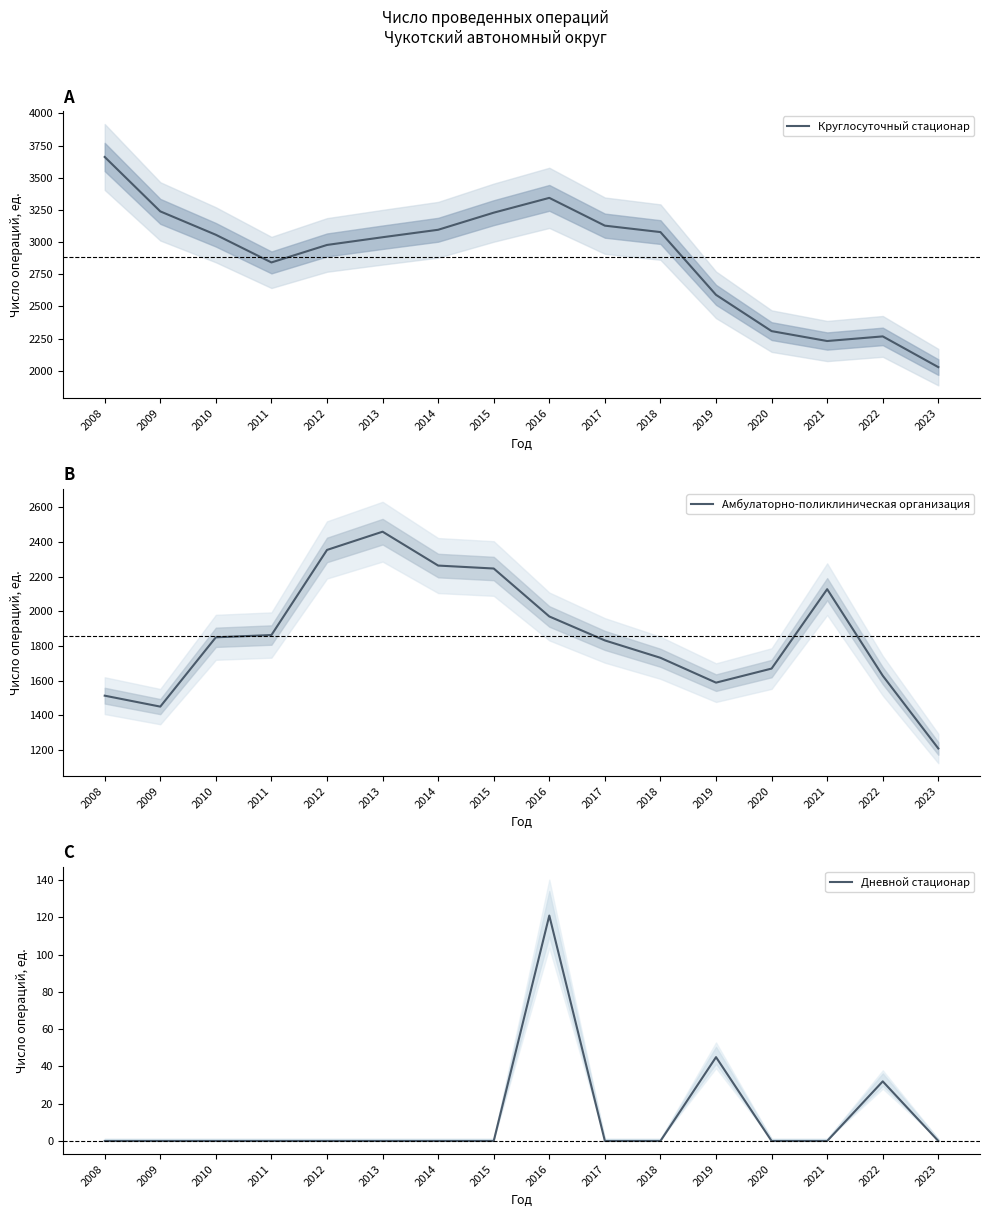

At 2022, list the series in order from smallest to largest.

Дневной стационар, Амбулаторно-поликлиническая организация, Круглосуточный стационар